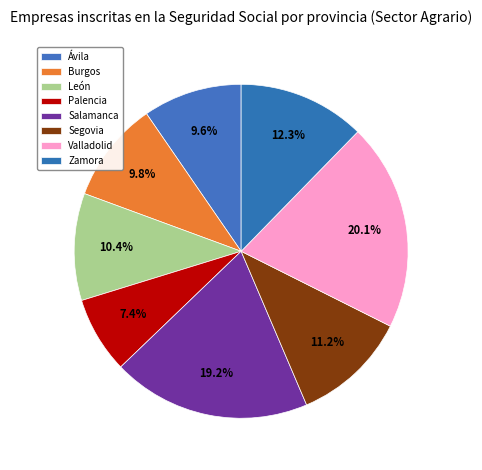

To the nearest percent, what portion does Ávila represent?

10%